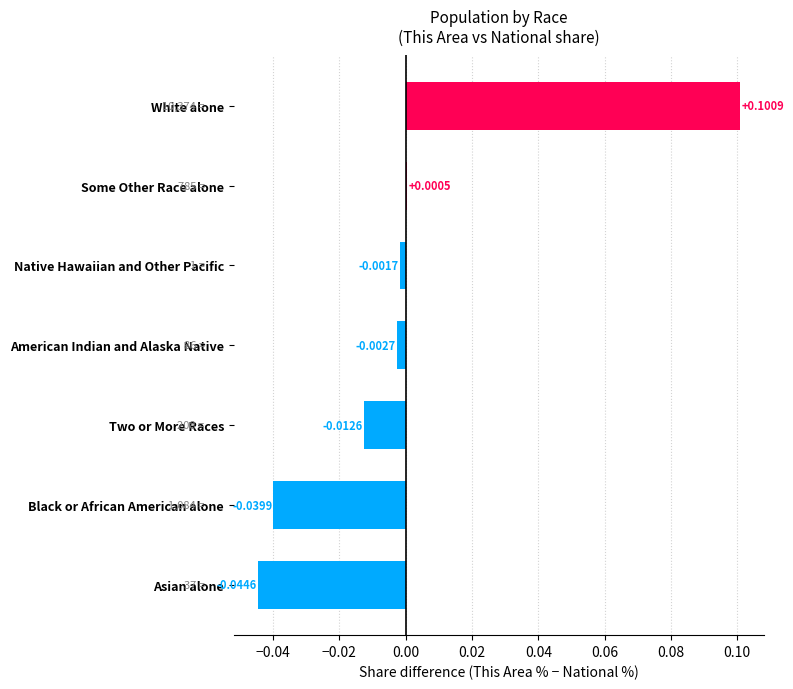

At which label is the value closest to 0?

Some Other Race alone